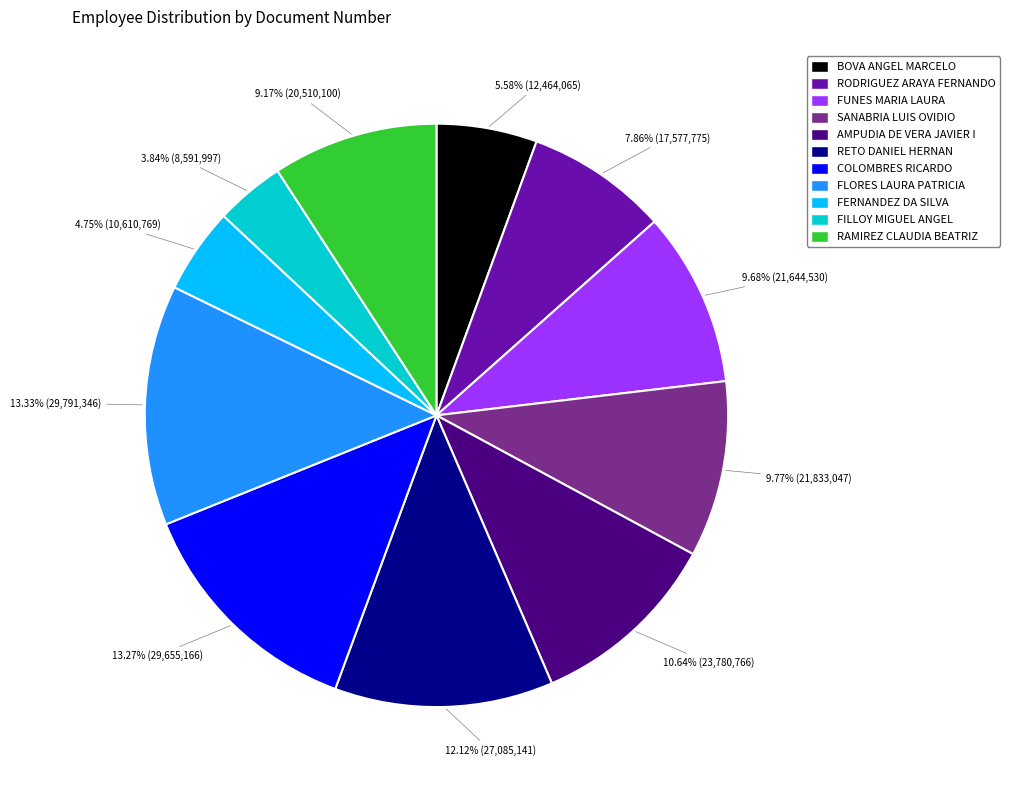

Do RETO DANIEL HERNAN and COLOMBRES RICARDO together represent more than half of the pie?

No